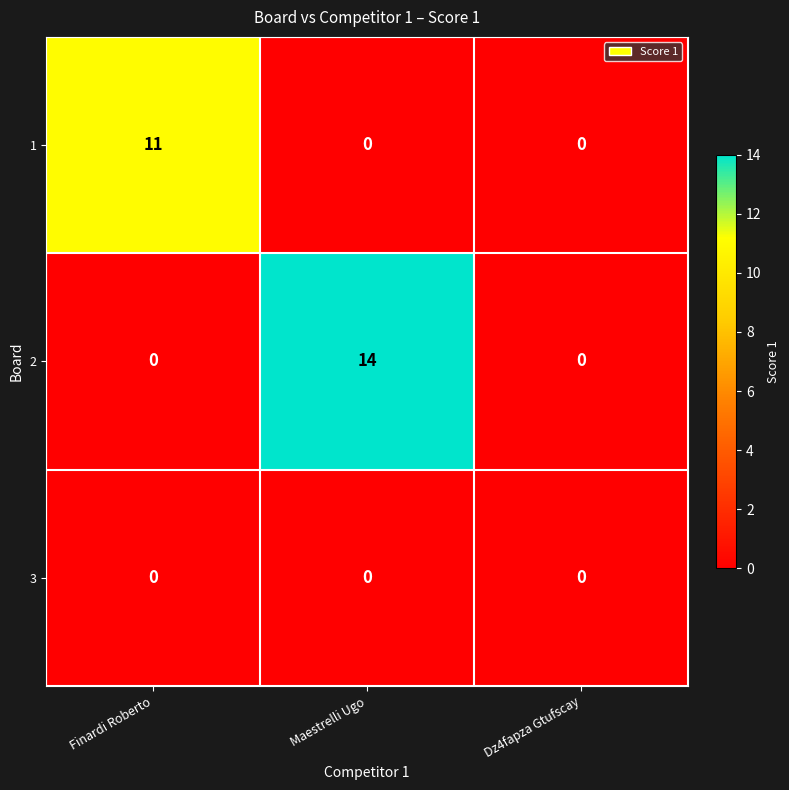

Rank the series by their maximum value, from highest to lowest.

2, 1, 3